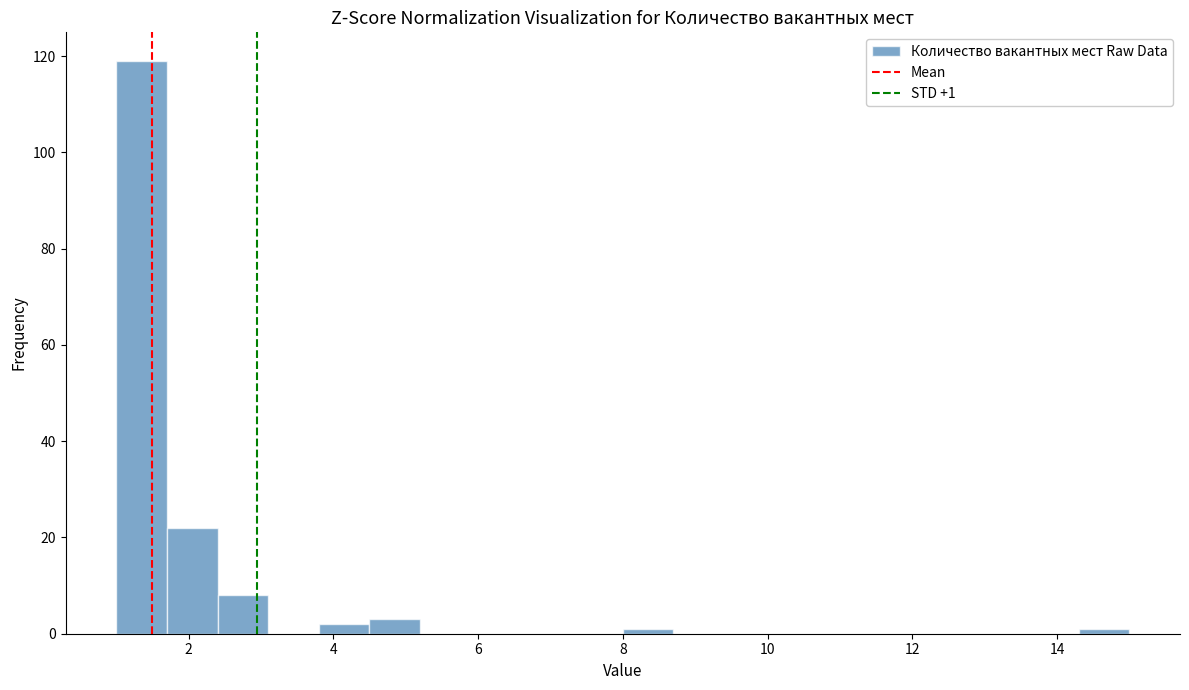

Read against the x-axis, roughly where is the centre of the tallest bar?

1.4